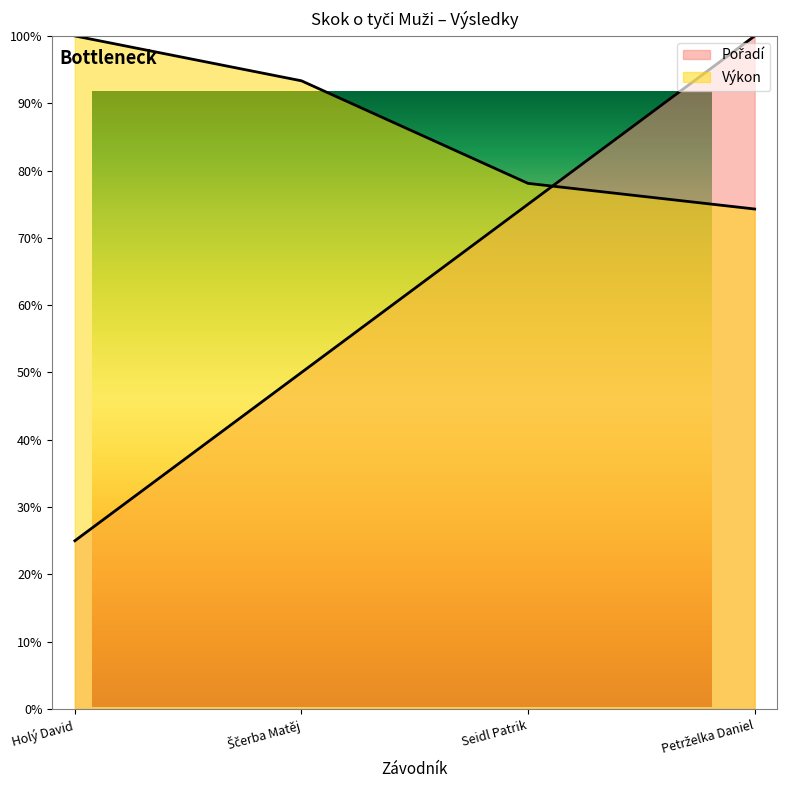

What is the difference between the second highest and second lowest values in the Pořadí series?

25.0